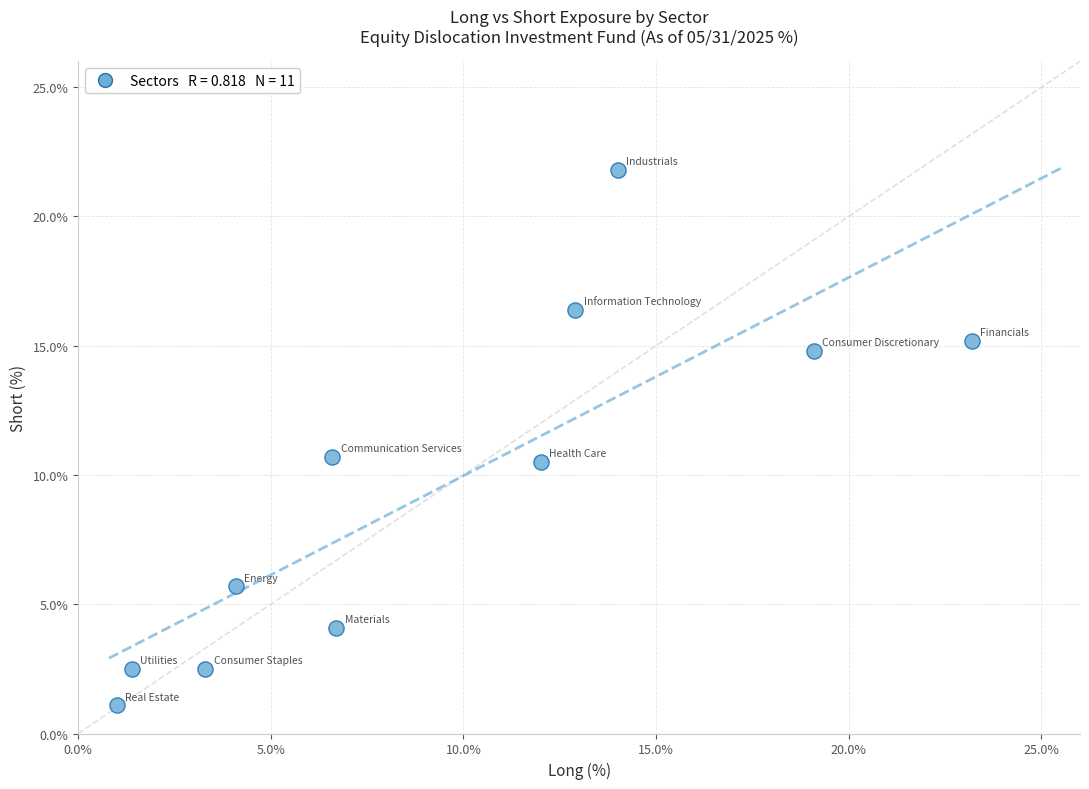

What is the average Y value?

9.6